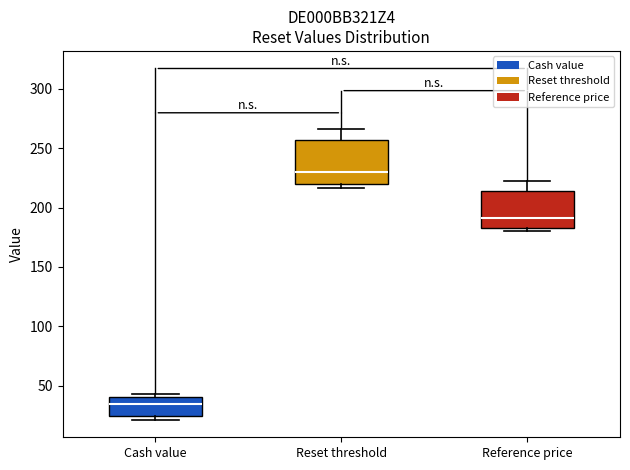

Reading left to right, read every box against the y-axis: the position of its median line, the range the box covers, and the ends of its whiskers. The values are not printed on the chart, so give them approximately, as read against the axis.

Cash value: median 35, box 25 to 40, whiskers 20 to 45
Reset threshold: median 230, box 220 to 255, whiskers 215 to 265
Reference price: median 190, box 185 to 215, whiskers 180 to 220